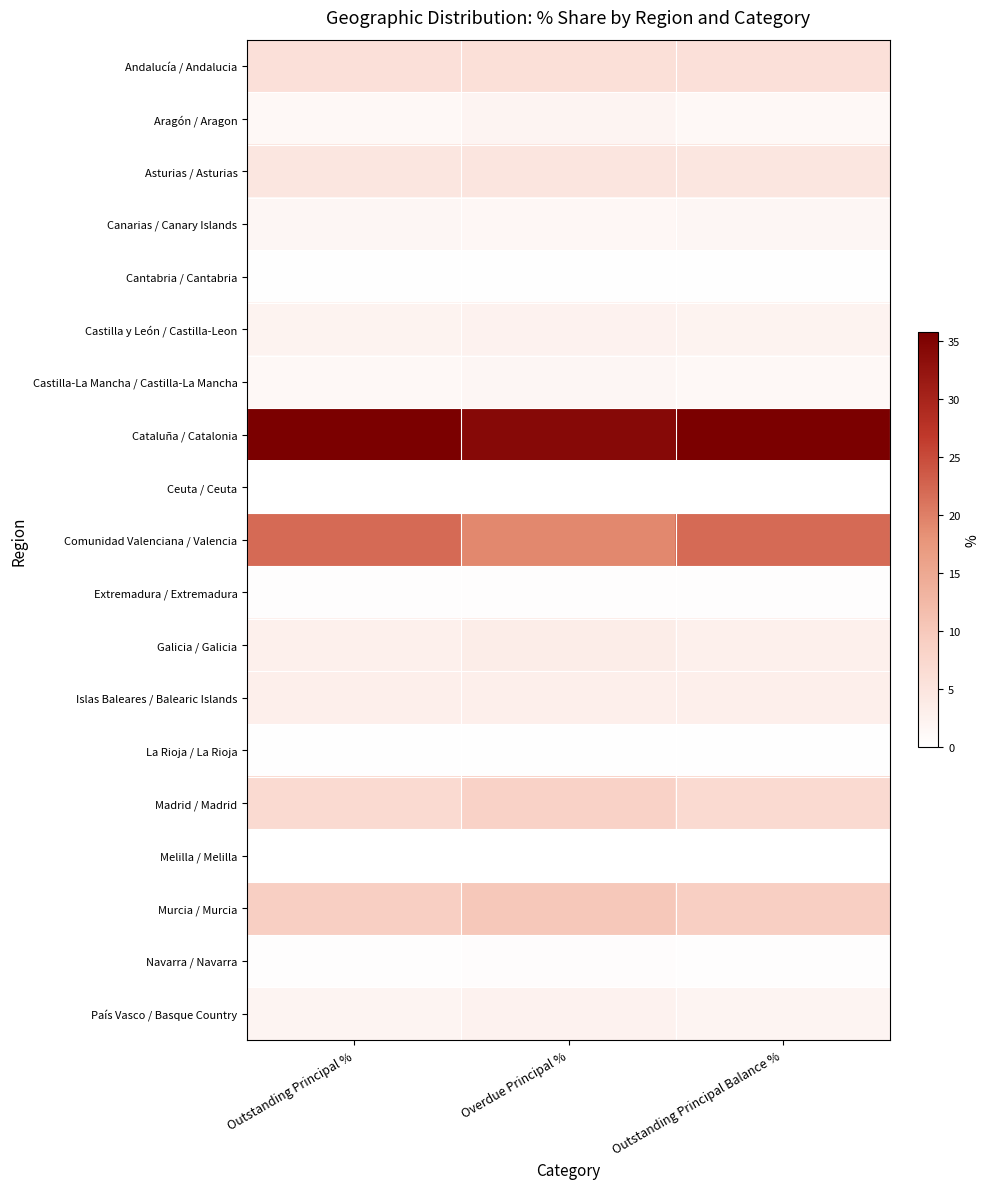

How many distinct data groups are displayed?

19